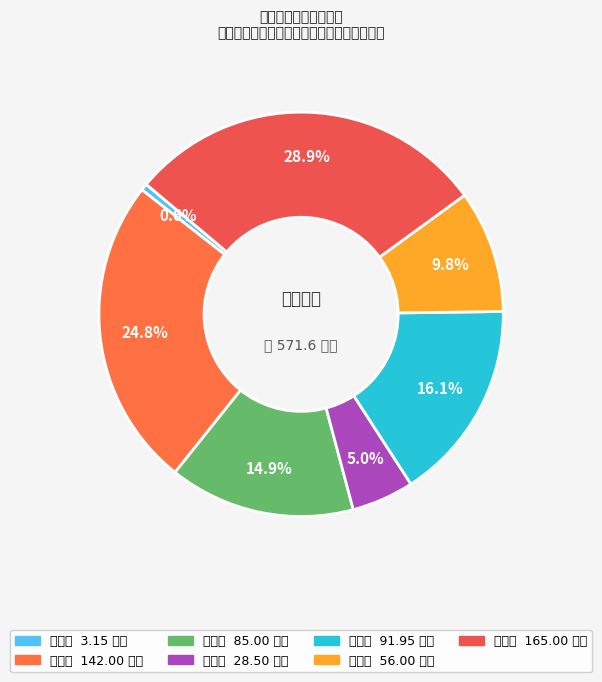

What is the ratio of the value at 黄埔区 to the value at 增城区?

0.9